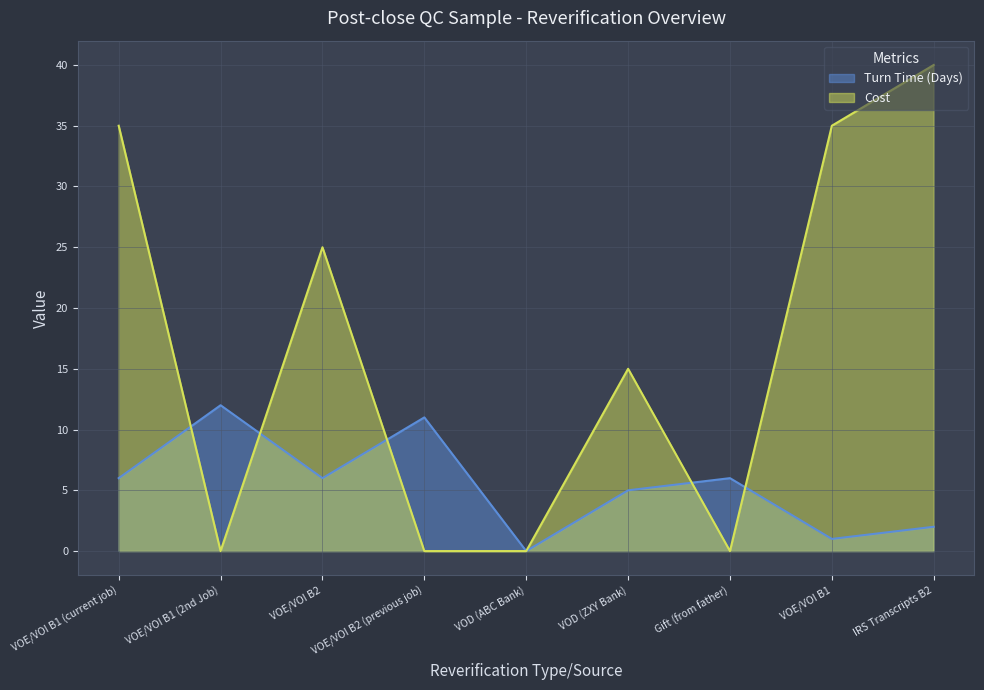

Between VOD (ABC Bank) and IRS Transcripts B2, which series saw the biggest shift?

Cost